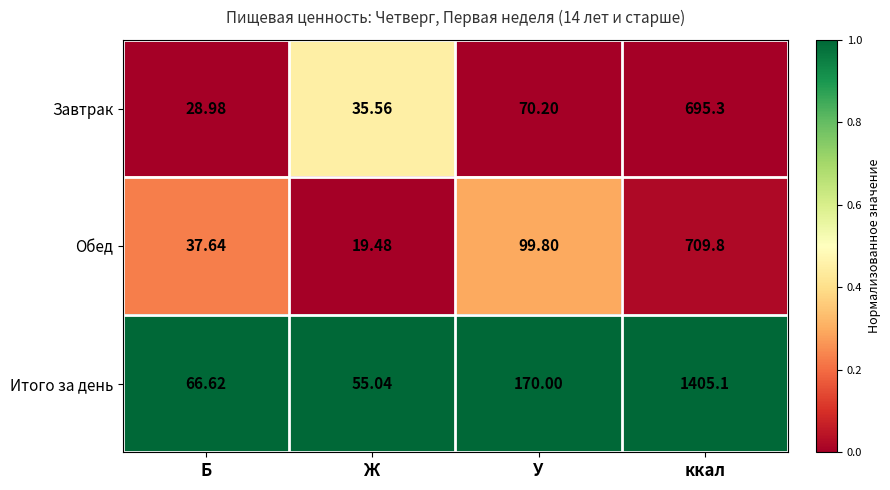

Which series has the largest range (max minus min)?

Итого за день